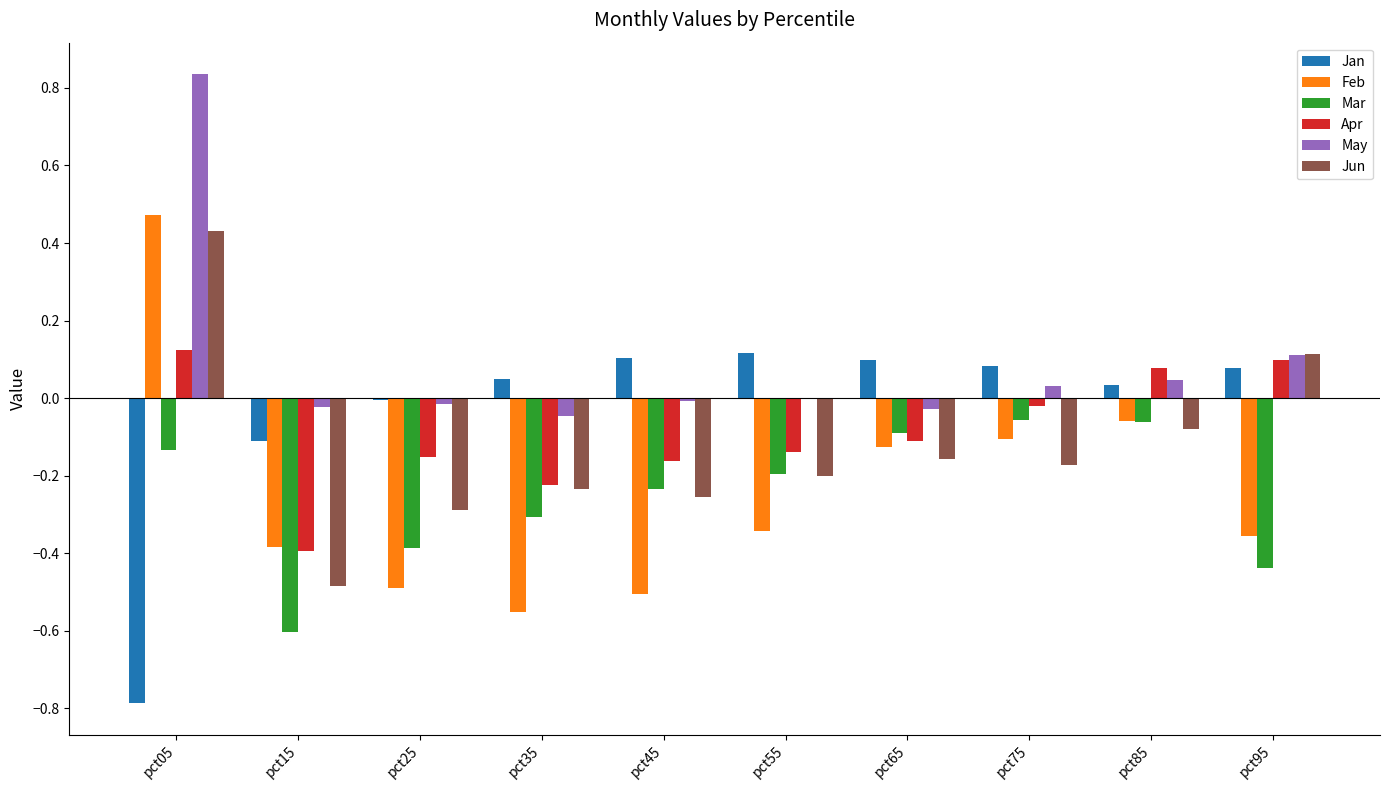

At which category is the sum across all series the highest?

pct05